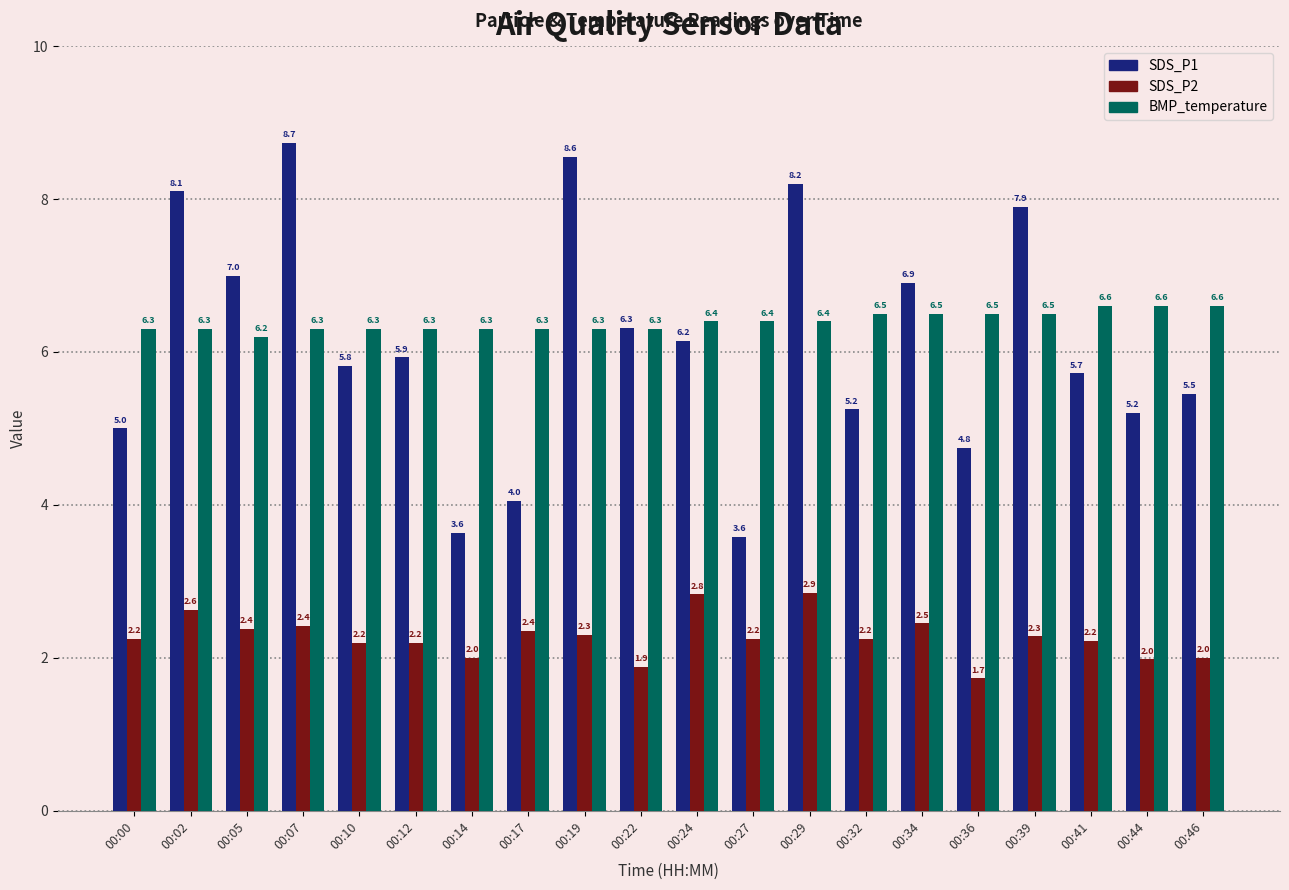

Is the value of BMP_temperature at 00:14 greater than the value of SDS_P2 at 00:44?

Yes